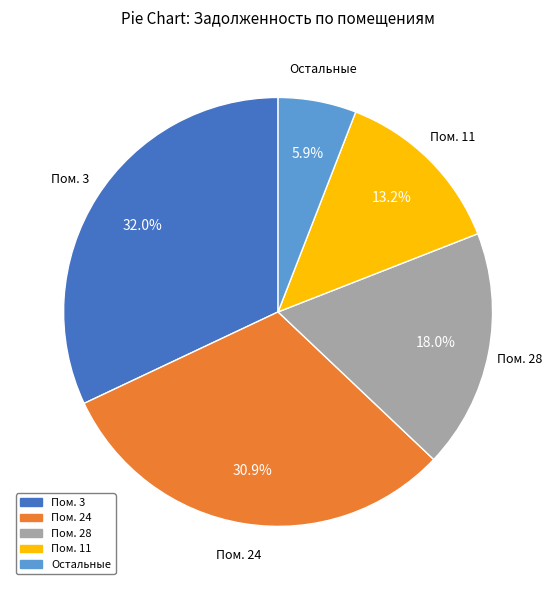

Is there any slice that represents more than half of the pie?

No